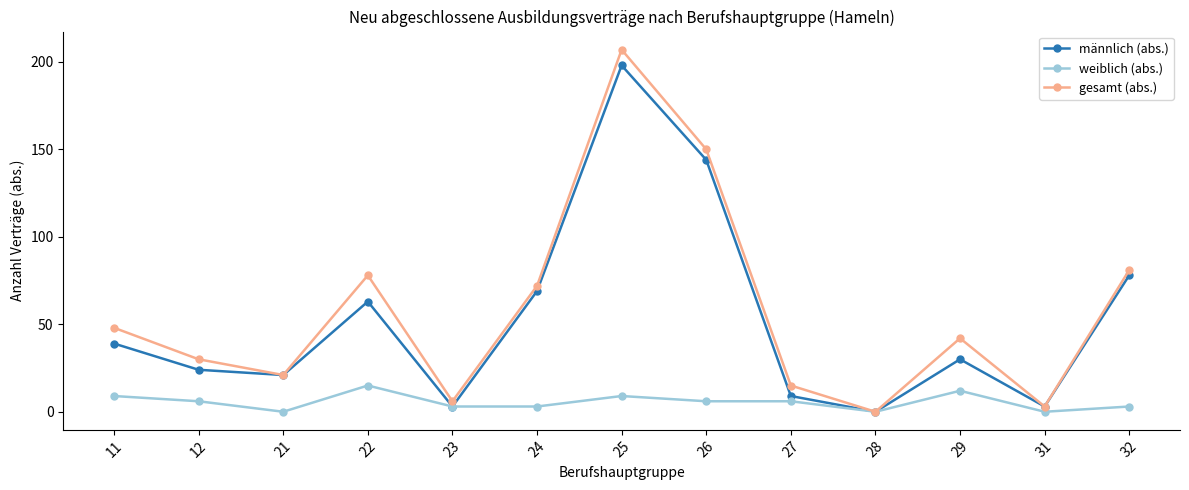

True or false: männlich (abs.) has a value of 24 at 12.

True